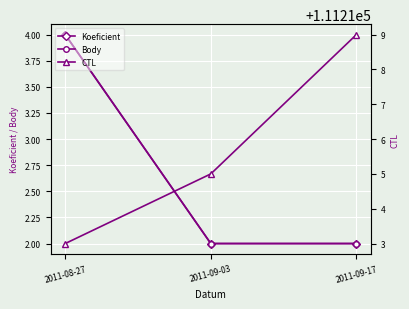

Between 2011-09-03 and 2011-09-17, which series saw the biggest shift?

CTL